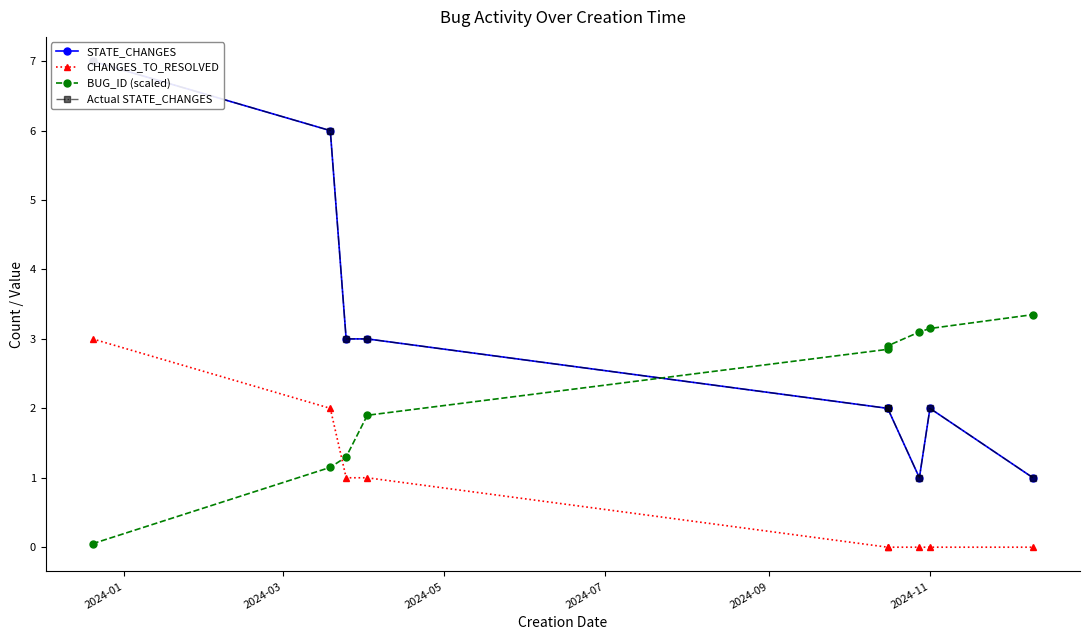

Is the value of STATE_CHANGES at 2024-05 greater than the value of CHANGES_TO_RESOLVED at 2024-01?

No